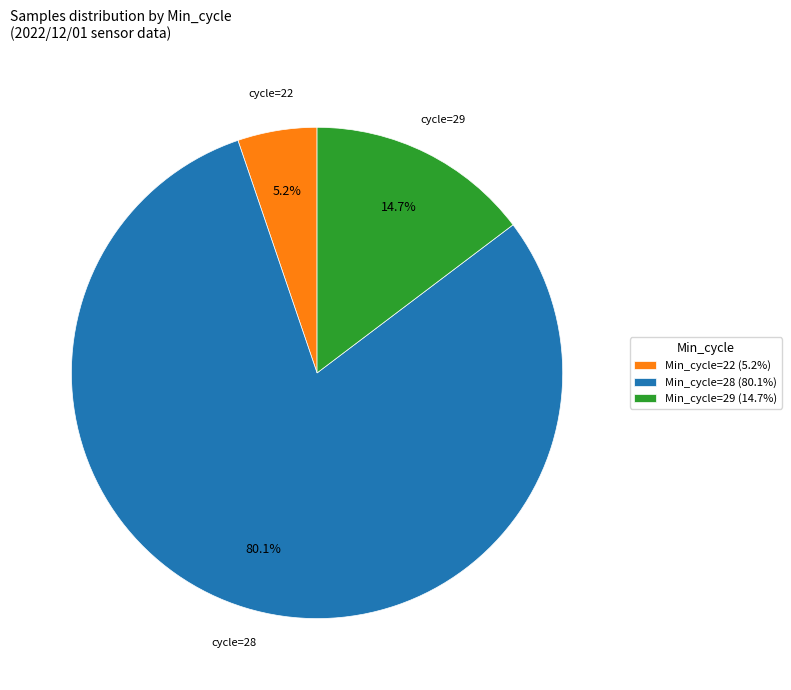

Which category has the biggest portion of the pie?

Min_cycle=28 (80.1%)